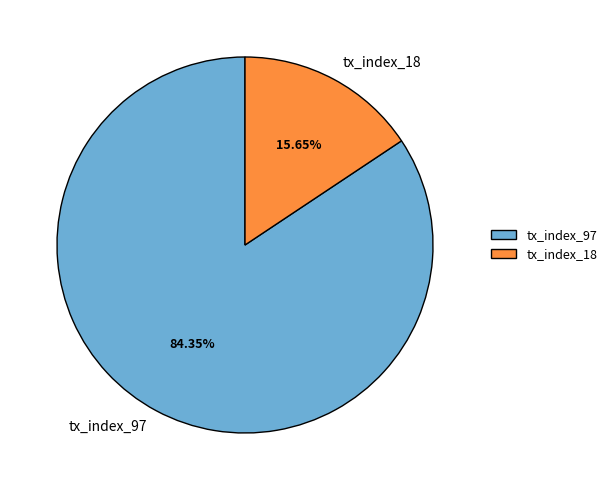

To the nearest percent, what portion does tx_index_97 represent?

84%